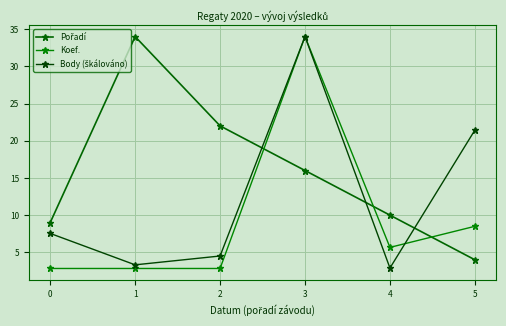

How many lines are shown in the chart?

3